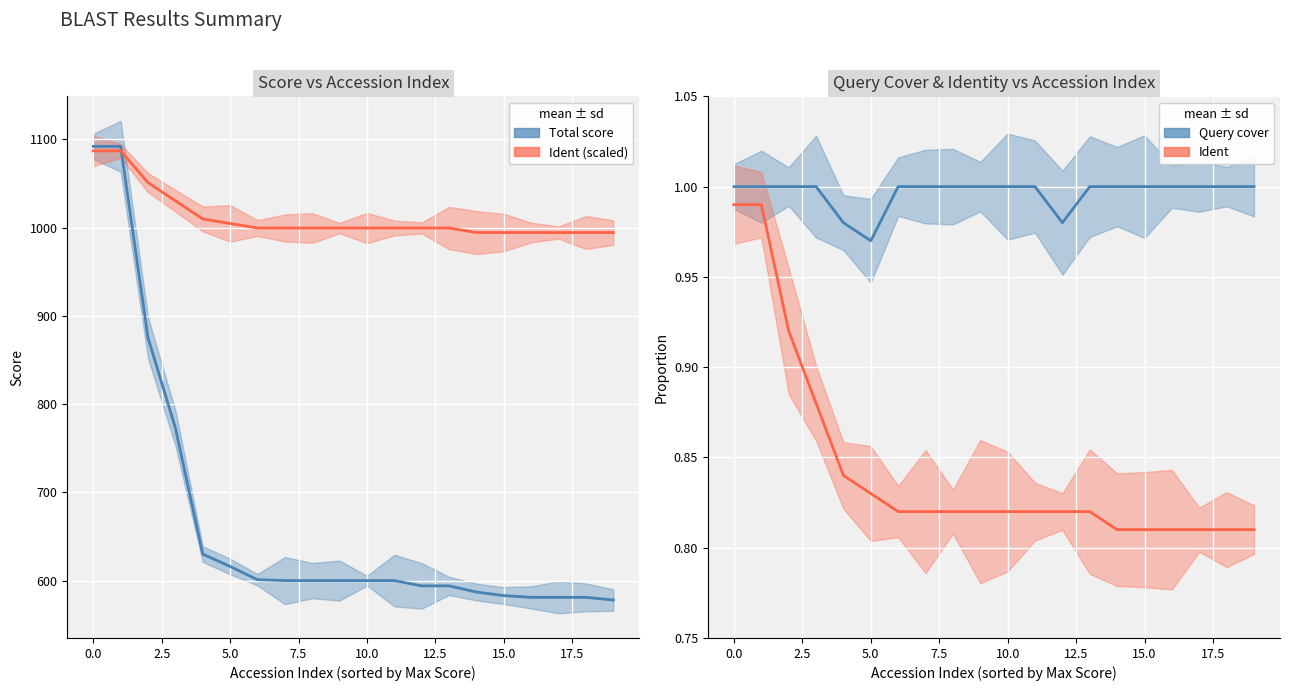

What is the label of the 18th point from the right?

2.5